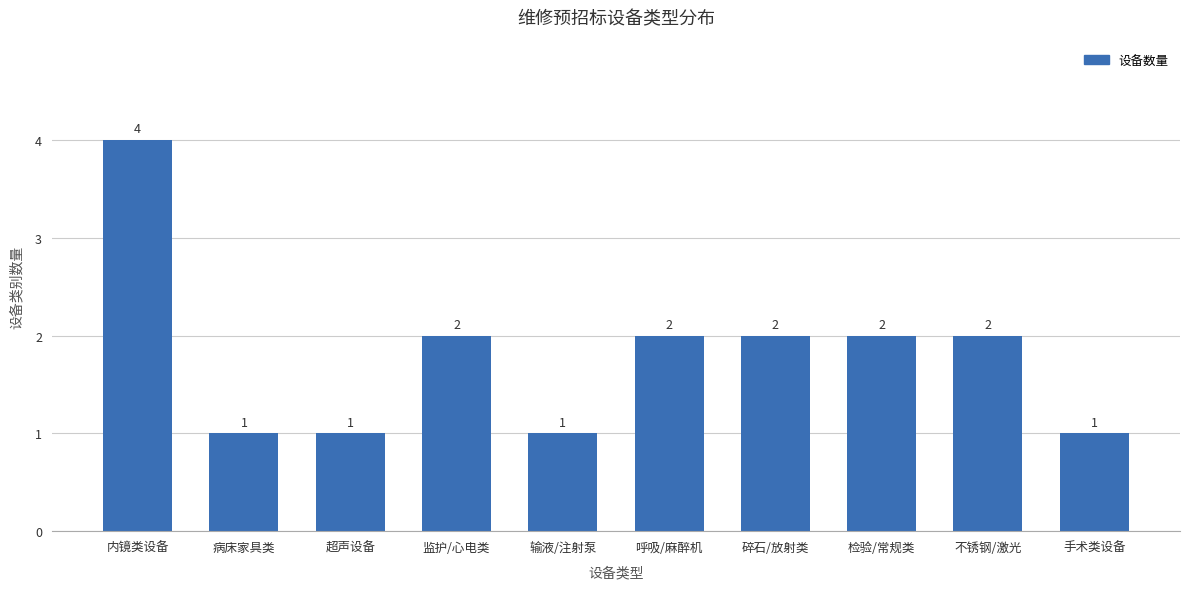

Count the values in the range 1 to 2.

9